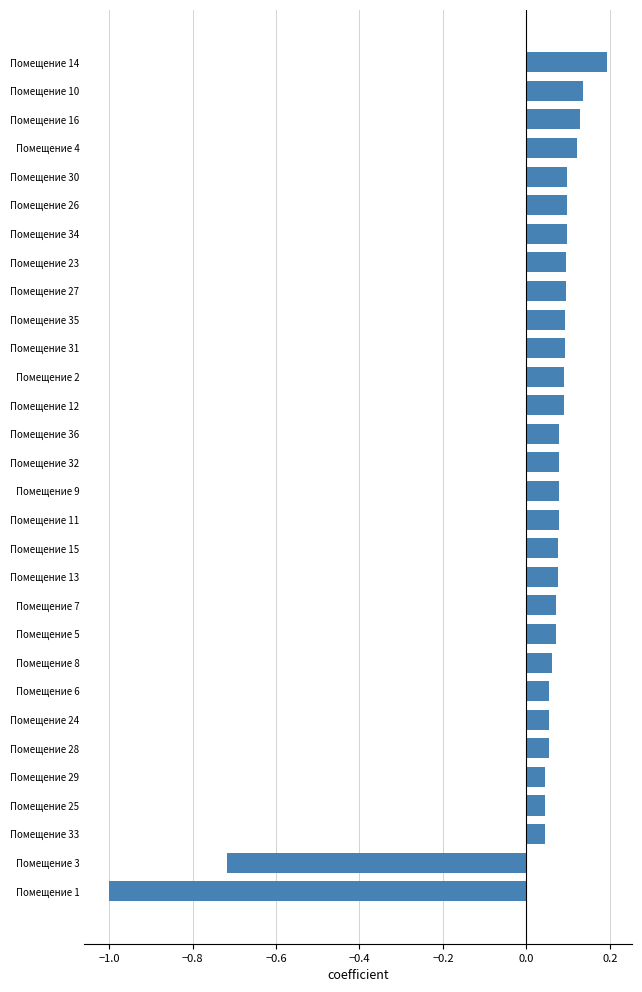

Is it true that the value at Помещение 31 is 0.0?

False